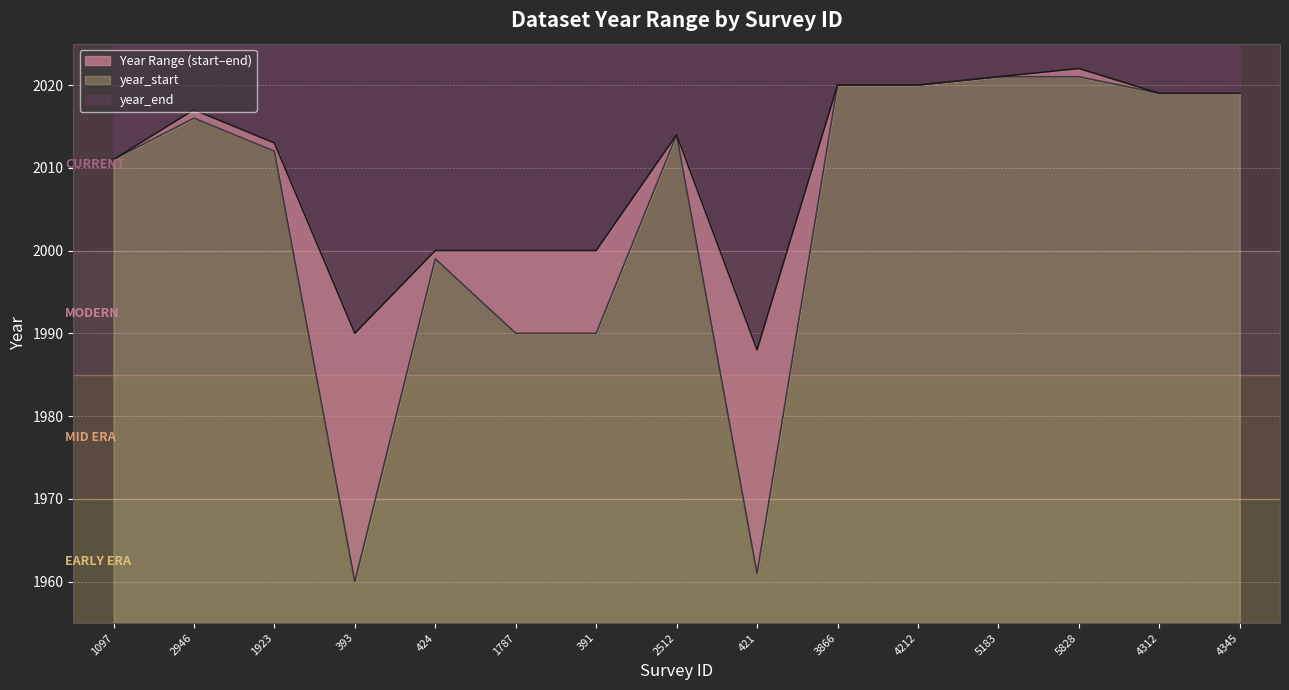

Read the year_start value at 4212, to the nearest 10.

2020